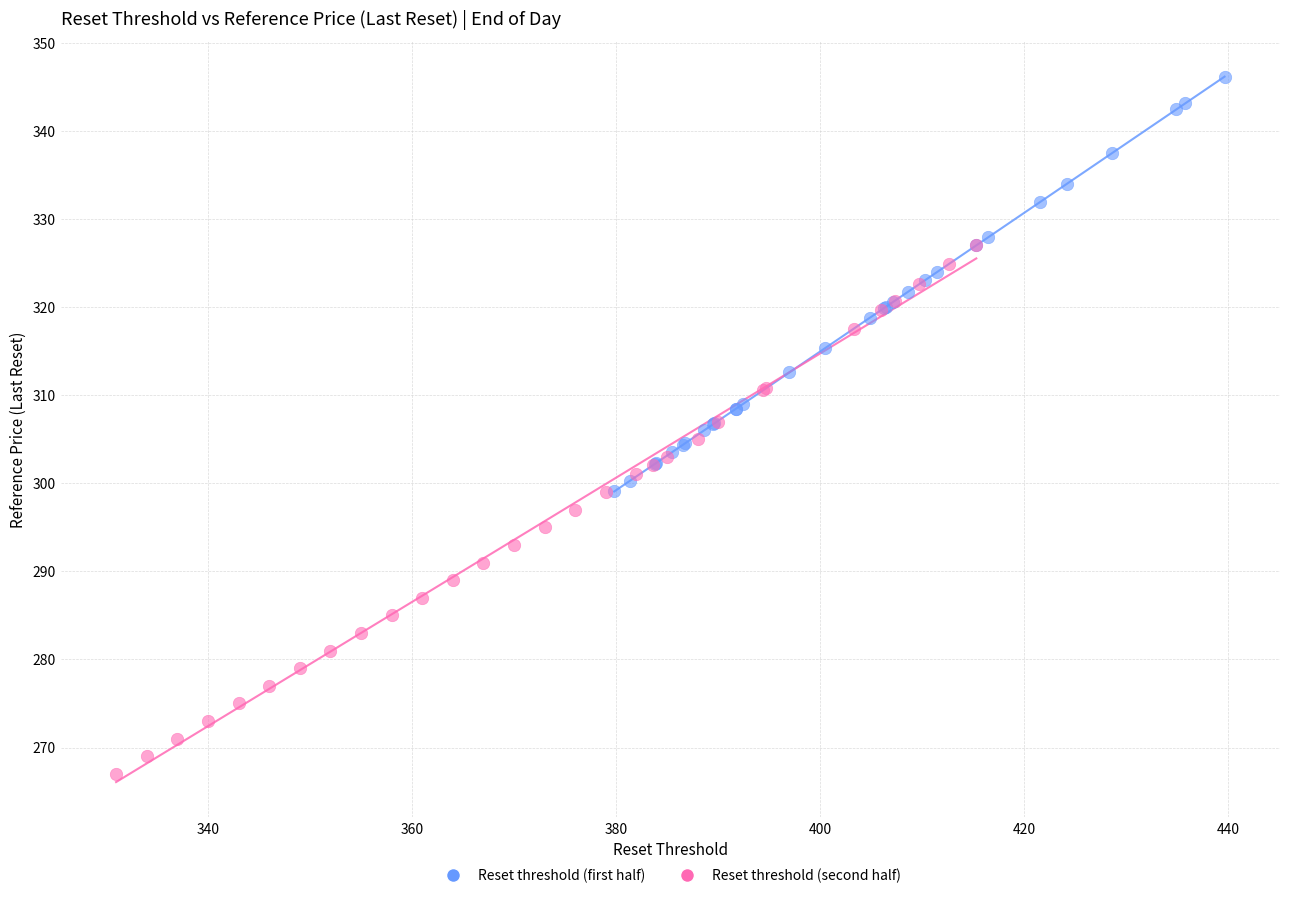

Which series reaches the maximum Y coordinate?

Reset threshold (first half)